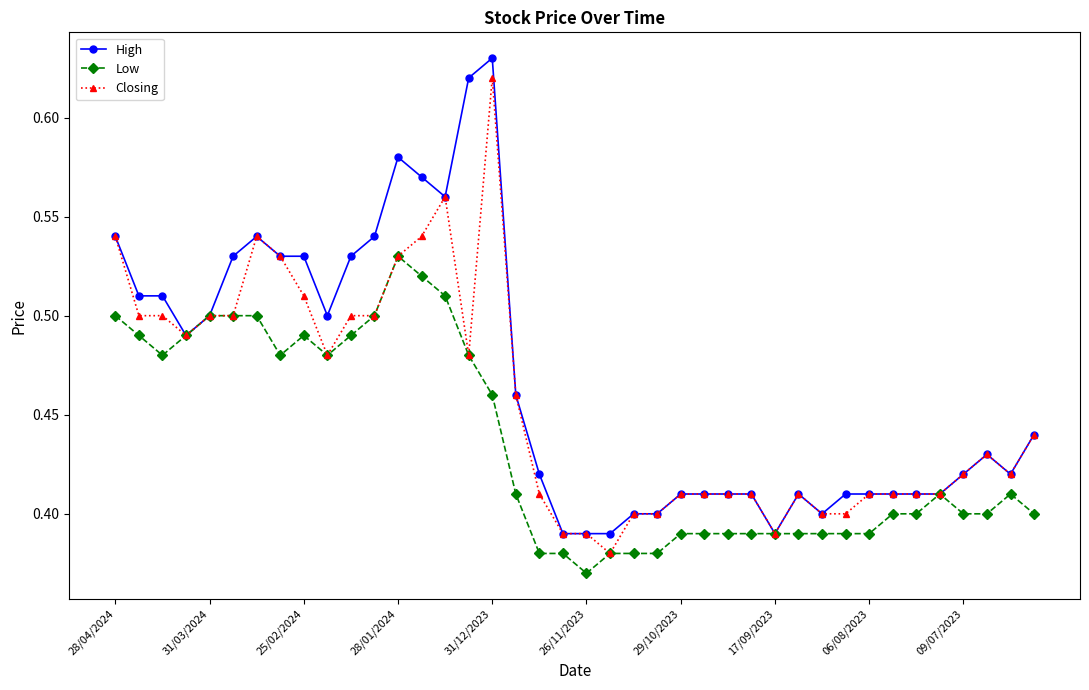

Which series has the largest total across all categories?

High